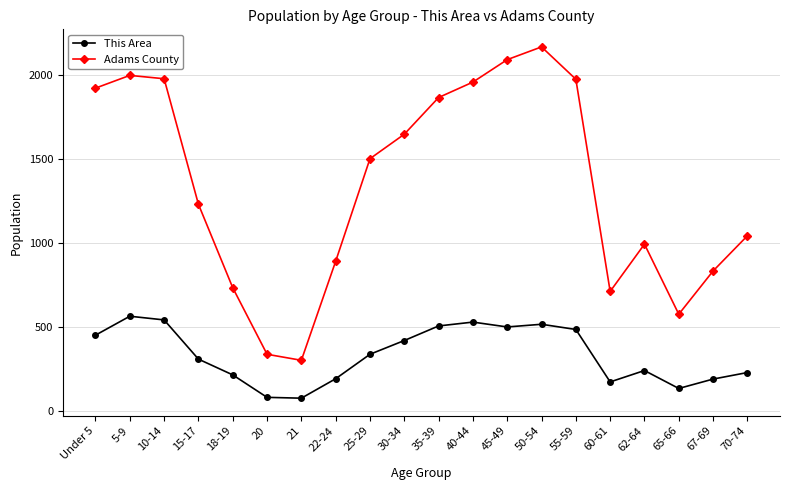

Does the chart have visible grid lines?

Yes